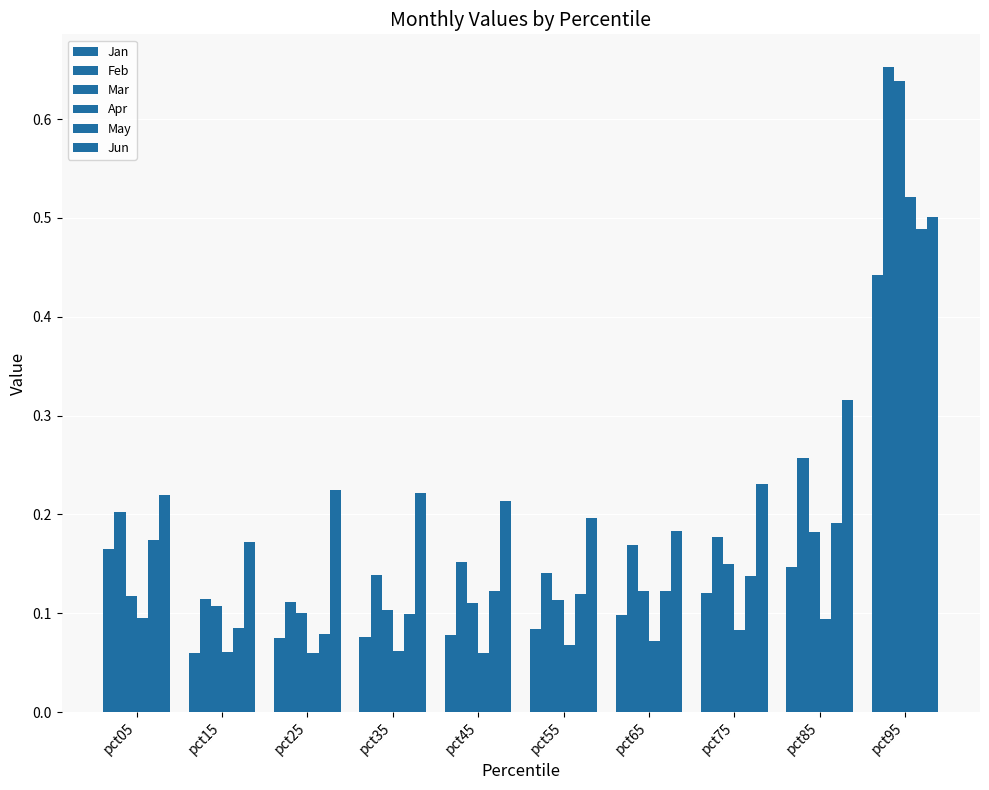

The Jun series shows 0.2 at pct35. True or false?

True